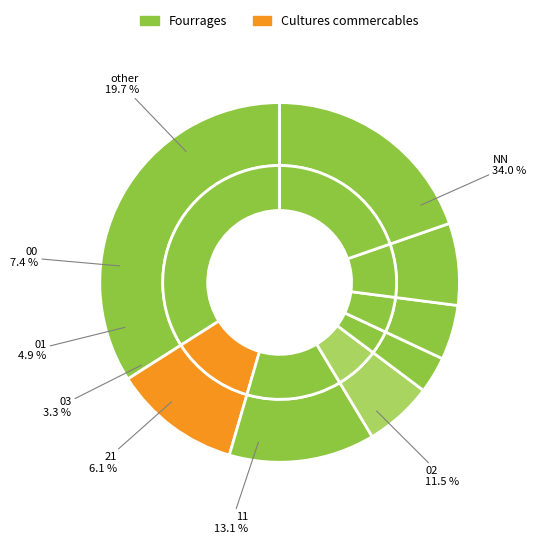

Does 03 account for over 50% of the chart?

No